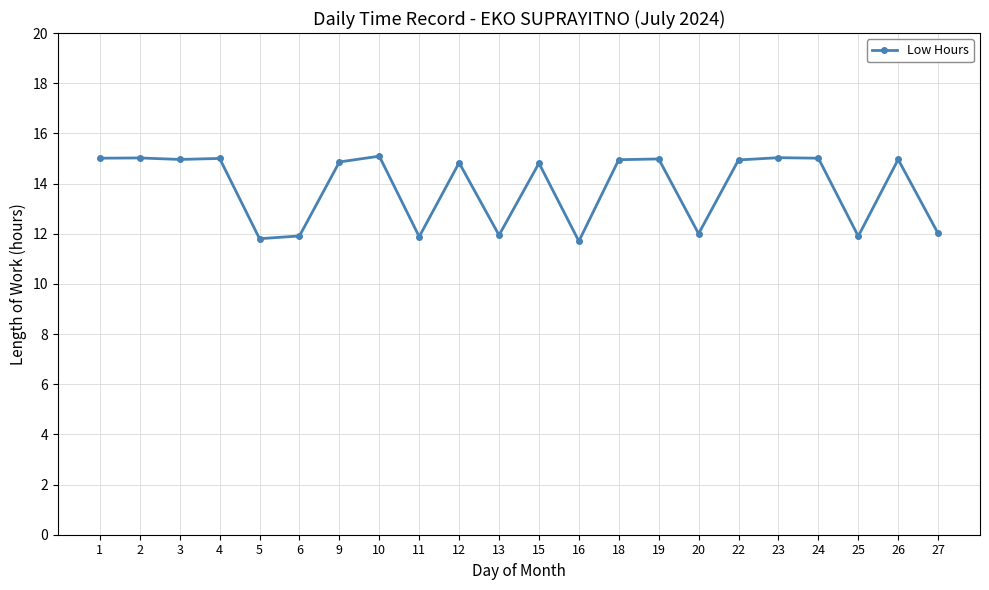

True or false: the data has more than 0 interior local peaks.

True